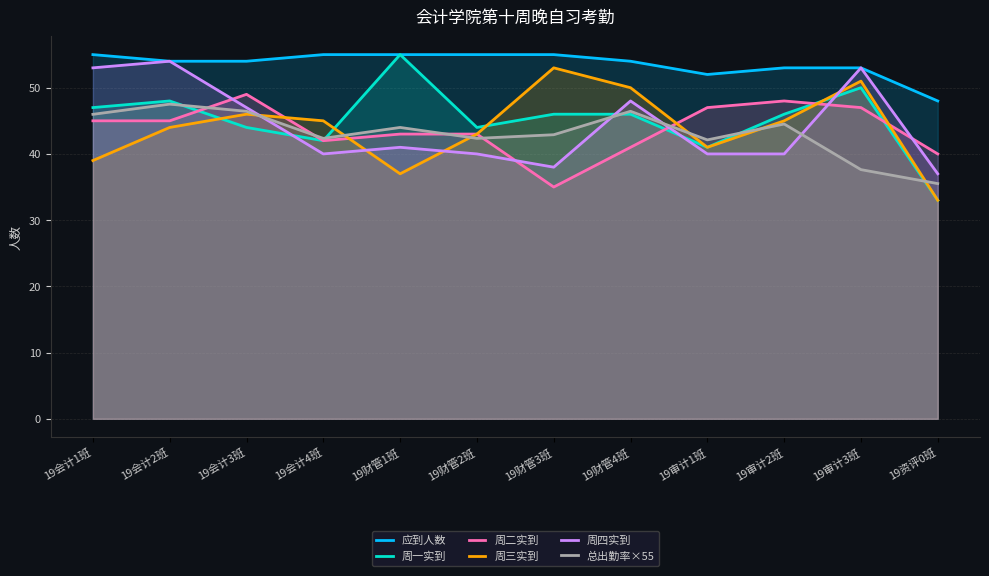

List the labels in order of 周二实到 value, largest first.

19会计3班, 19审计2班, 19审计1班, 19审计3班, 19会计1班, 19会计2班, 19财管1班, 19财管2班, 19会计4班, 19财管4班, 19资评0班, 19财管3班